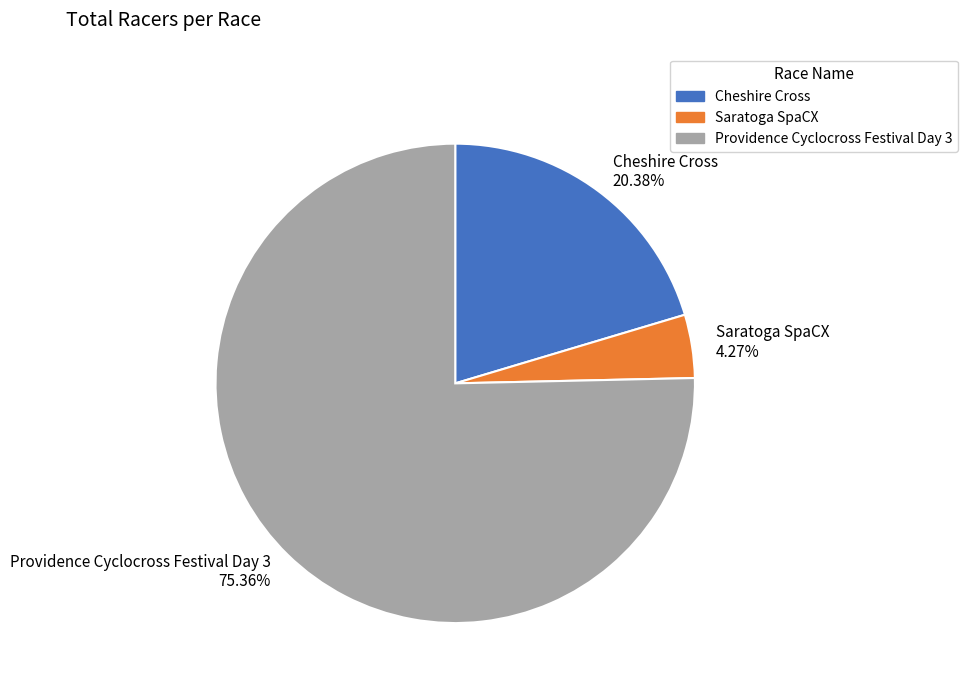

Does Providence Cyclocross Festival Day 3 account for over 50% of the chart?

Yes